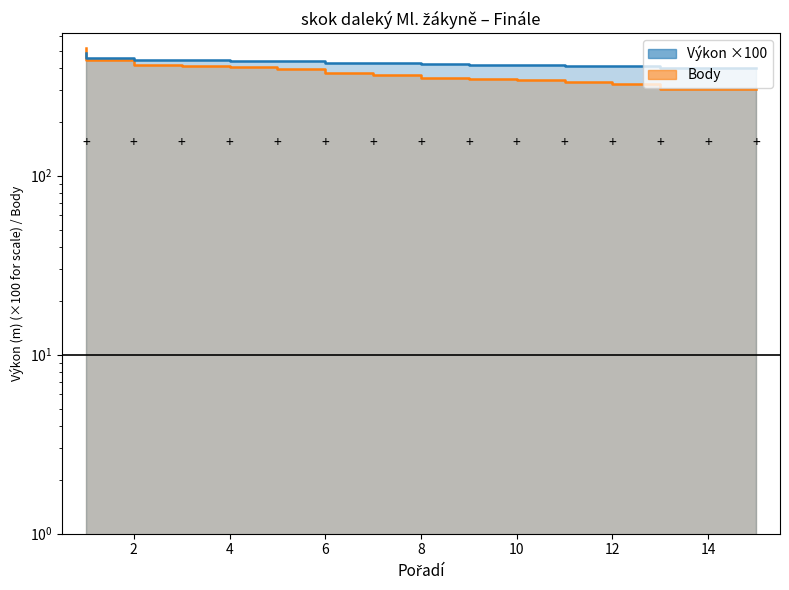

How many values in the Výkon series are below 425?

7